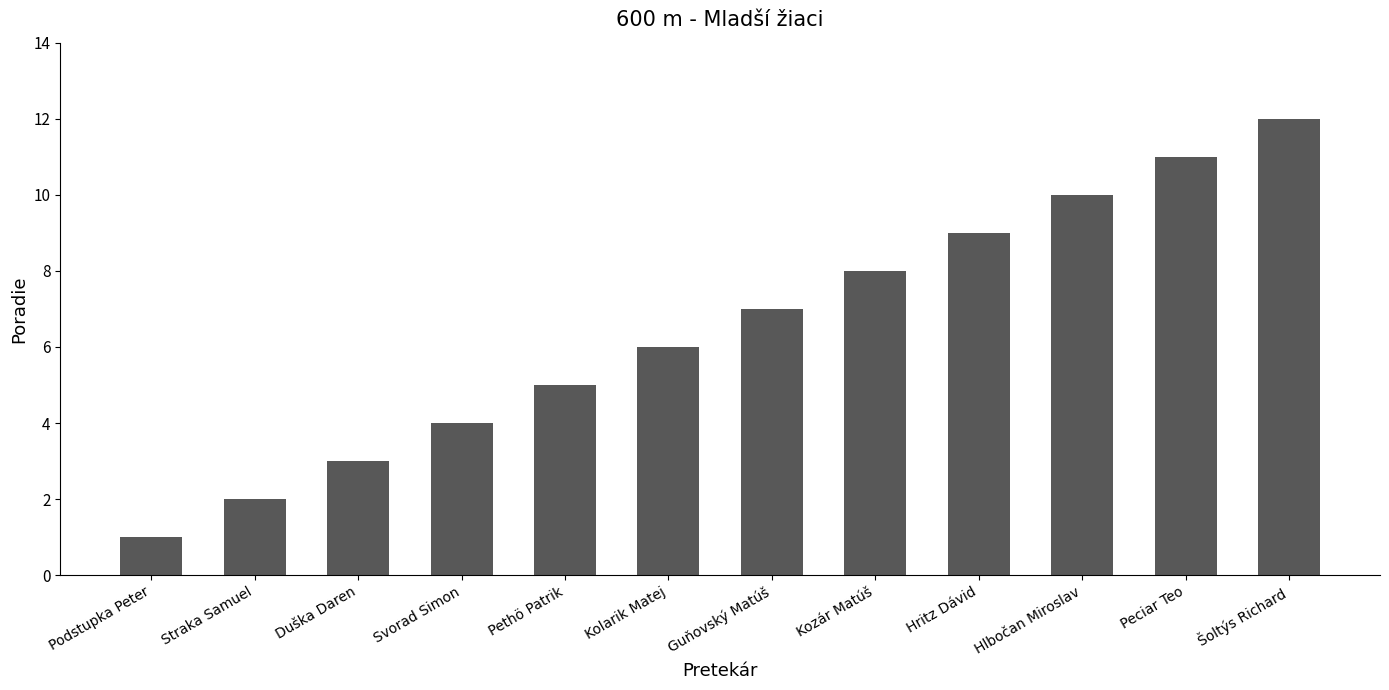

Is it true that the value at Hlbočan Miroslav is 6?

False